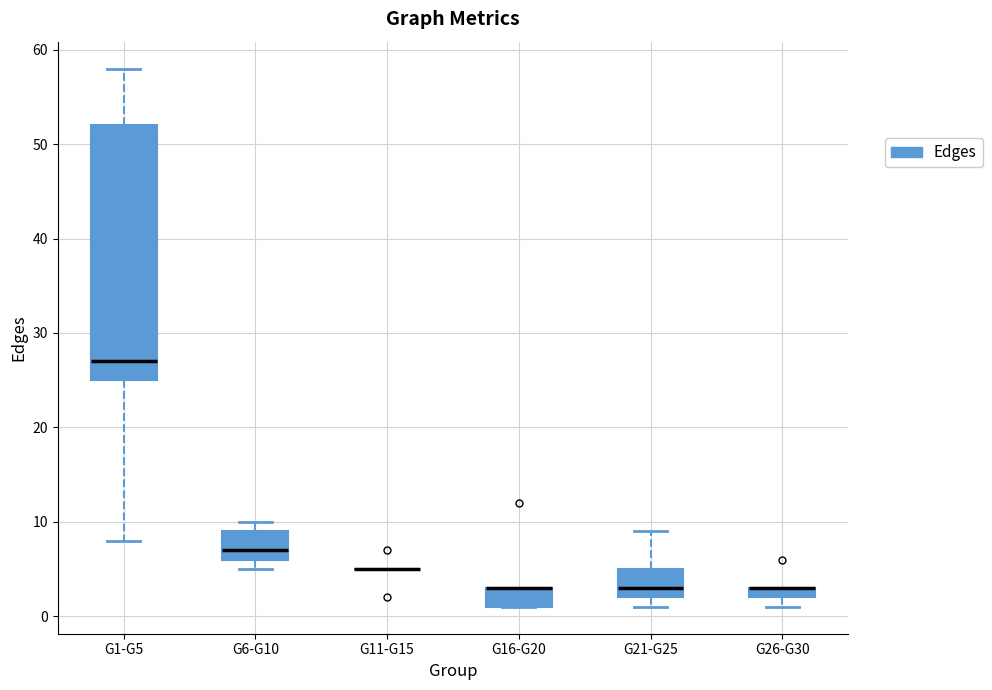

Which box is the tallest, from its lower edge to its upper edge?

G1-G5